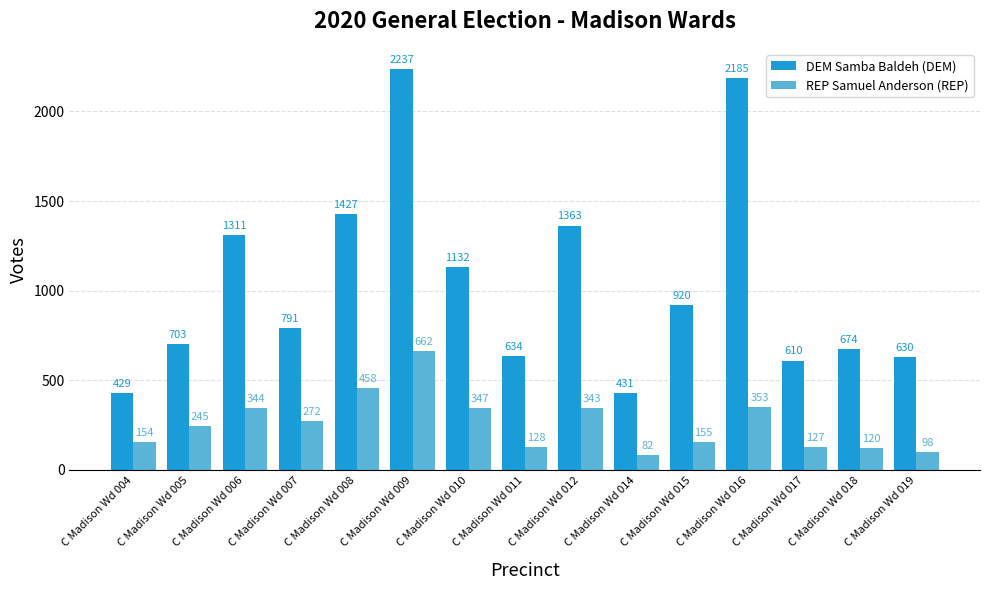

What is the value of the DEM Samba Baldeh (DEM) bar at the 11th from the left?

920